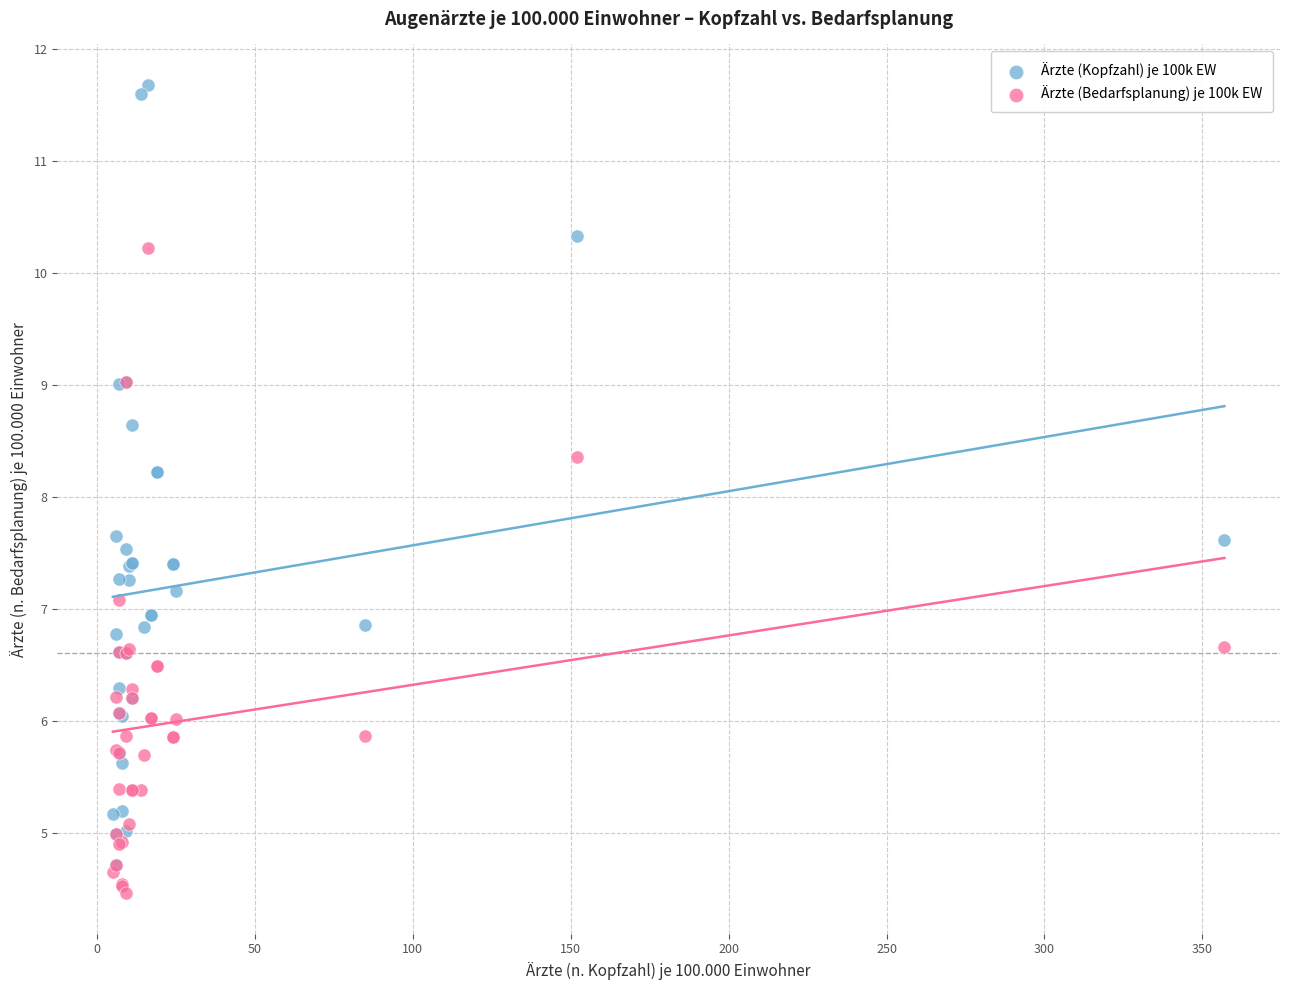

What are all the series names shown in the legend?

Ärzte (Kopfzahl) je 100k EW, Ärzte (Bedarfsplanung) je 100k EW